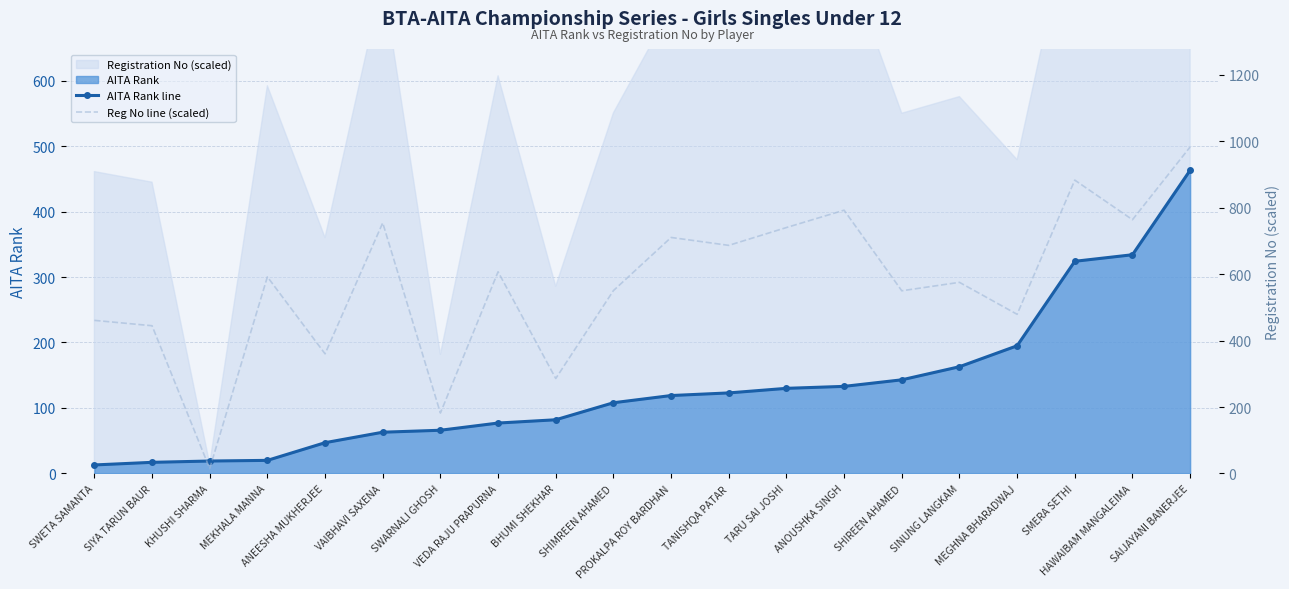

What is the sum of all AITA Rank line values?

2639